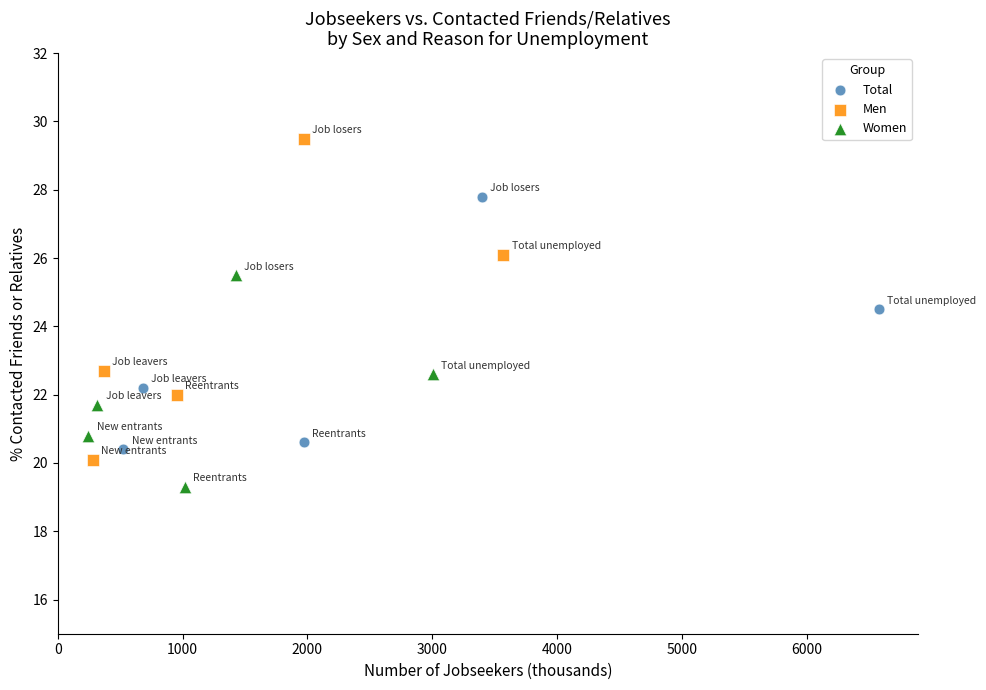

Which series has the widest spread of Y values?

Men